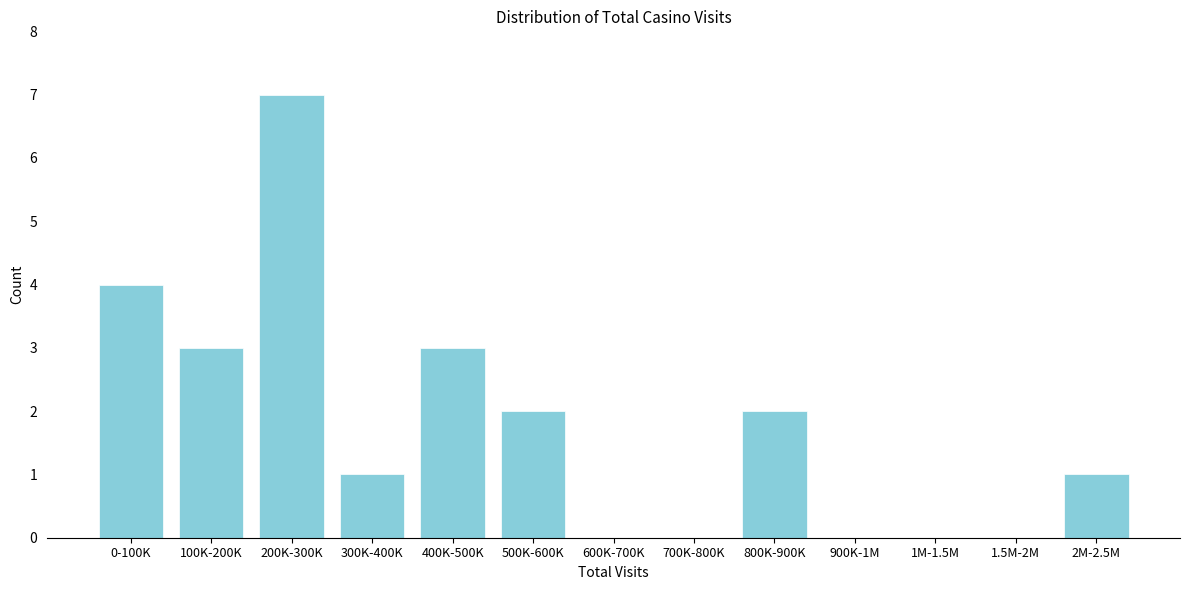

Reading left to right, what are all the values shown in this chart?

0-100K=4	100K-200K=3	200K-300K=7	300K-400K=1	400K-500K=3	500K-600K=2	600K-700K=0	700K-800K=0	800K-900K=2	900K-1M=0	1M-1.5M=0	1.5M-2M=0	2M-2.5M=1